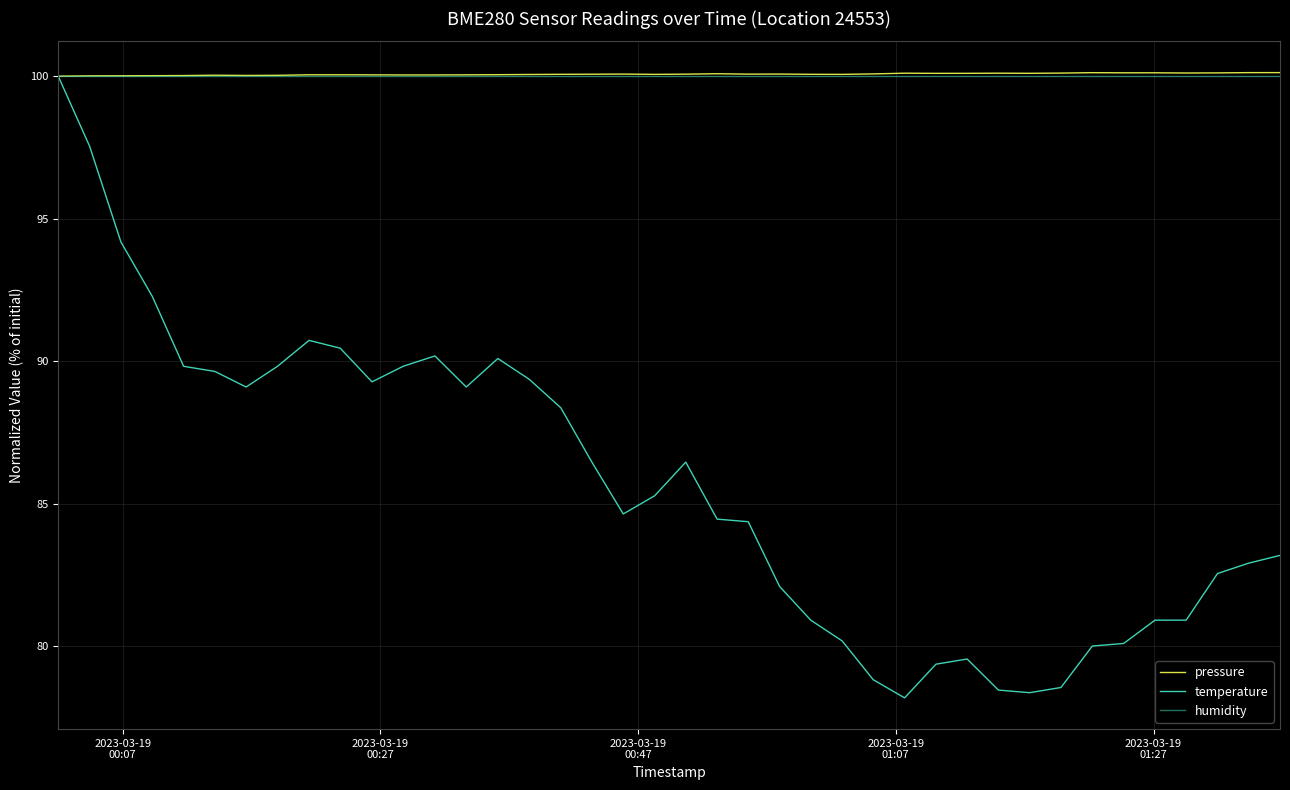

What is the value of the humidity point at the 33rd from the left?

100.0